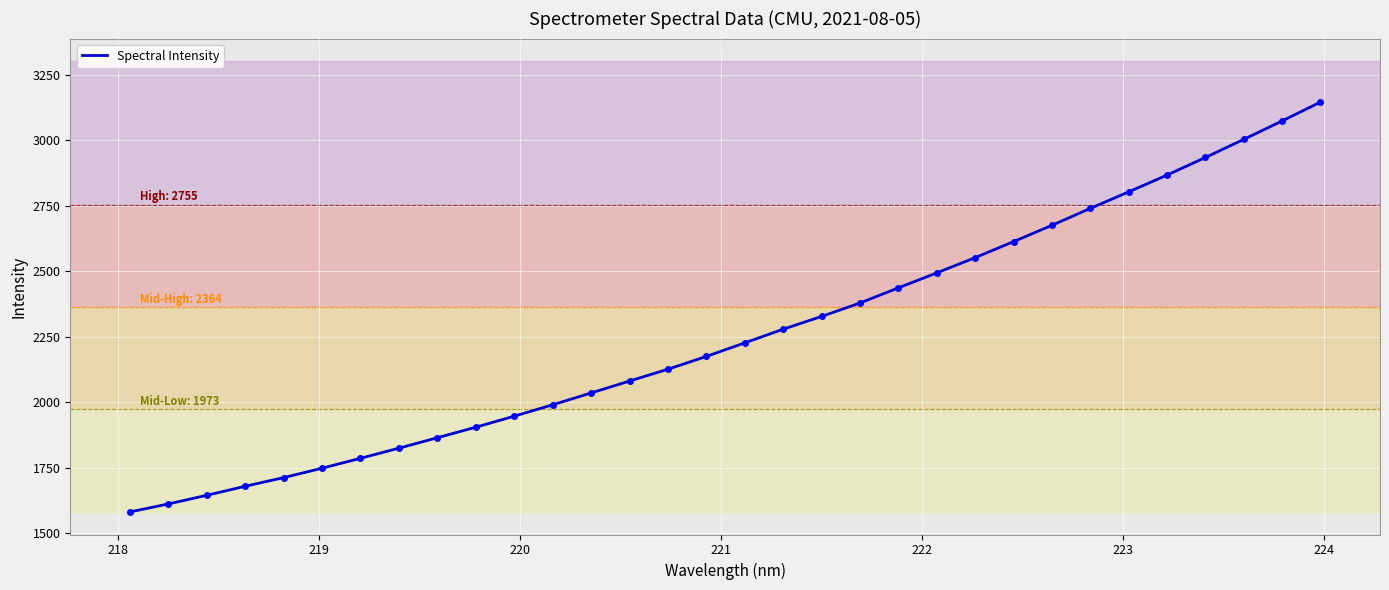

What is the difference between the maximum and minimum values?

1563.5